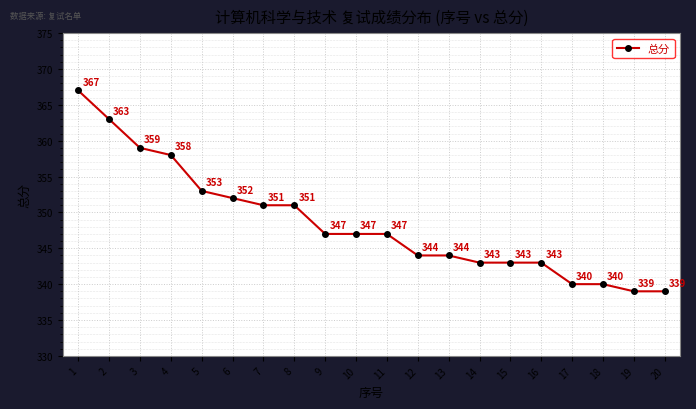

Reading left to right, list all the values displayed in this chart.

367	363	359	358	353	352	351	351	347	347	347	344	344	343	343	343	340	340	339	339